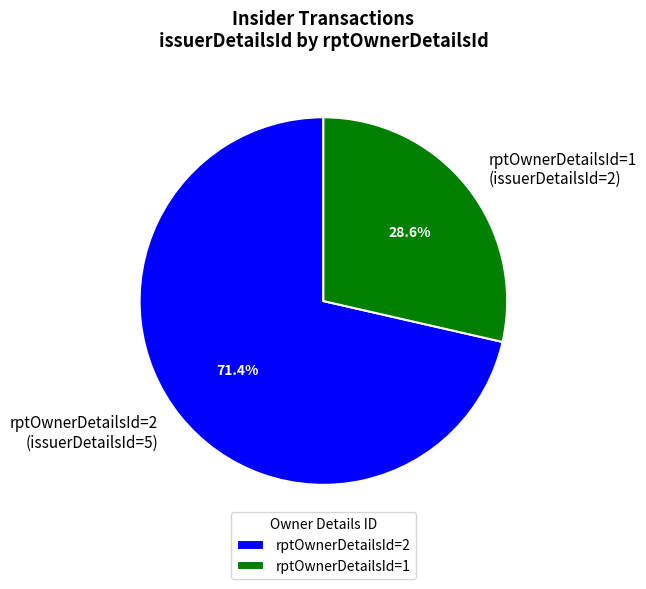

Between rptOwnerDetailsId=1 (issuerDetailsId=2) and rptOwnerDetailsId=2 (issuerDetailsId=5), which is larger?

rptOwnerDetailsId=2 (issuerDetailsId=5)